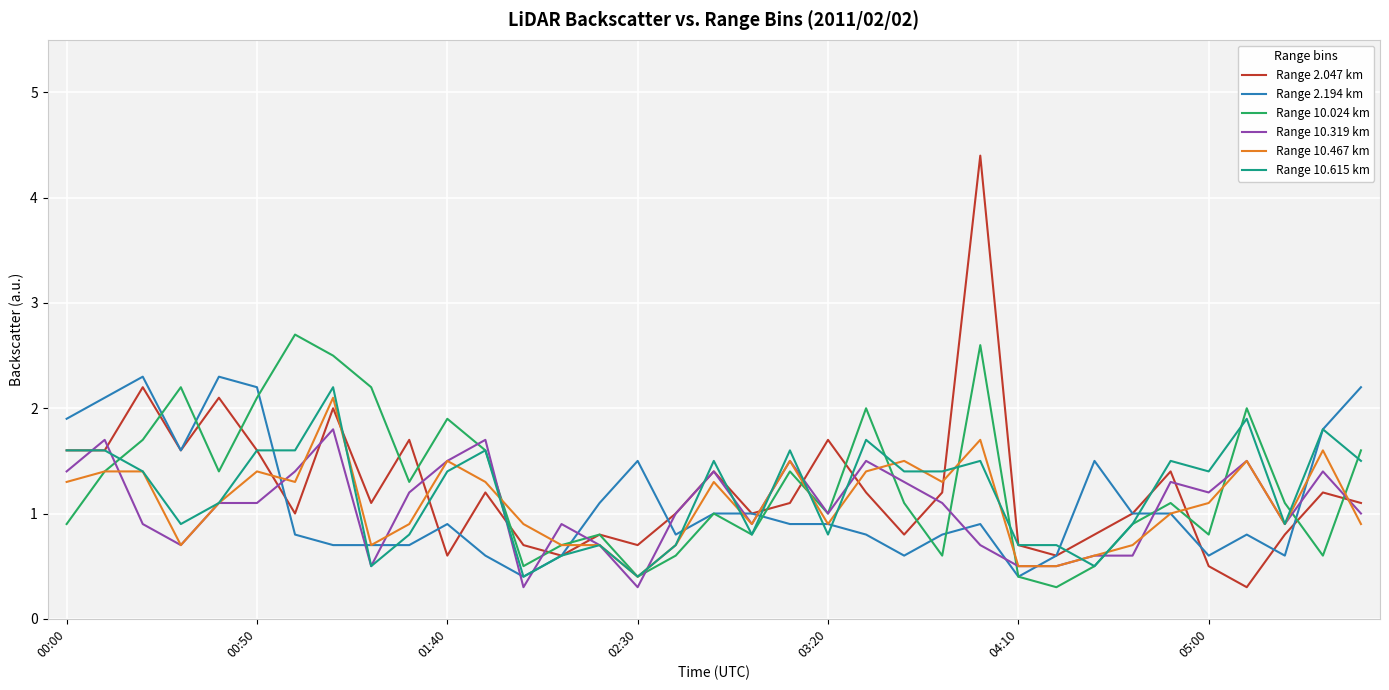

What is the maximum value shown in the chart?

4.4